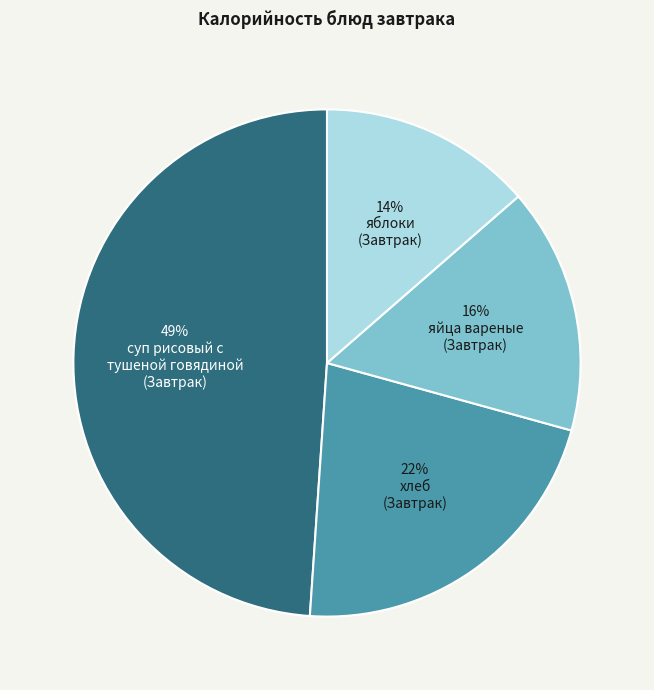

Count the number of slices in the pie.

4